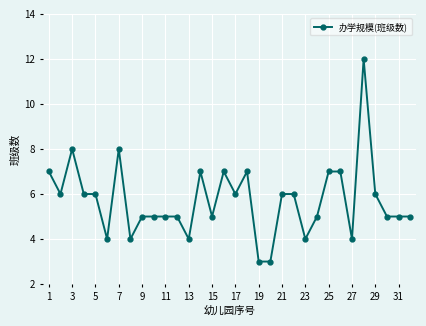

What is the value of the 23rd point from the left?

4